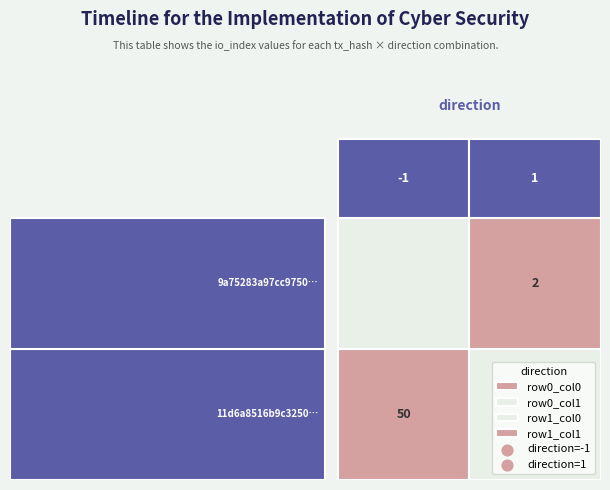

Between direction and io_index, which series saw the biggest shift?

11d6a8516b9c3250c09b796acd1385310c24939